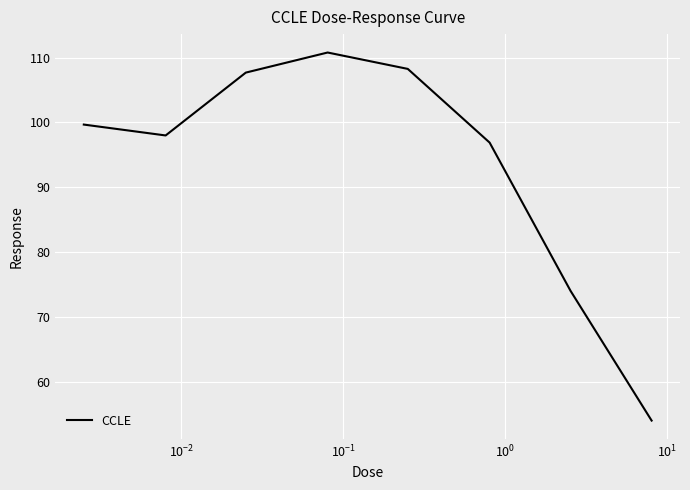

True or false: the data has more than 1 interior local peaks.

False